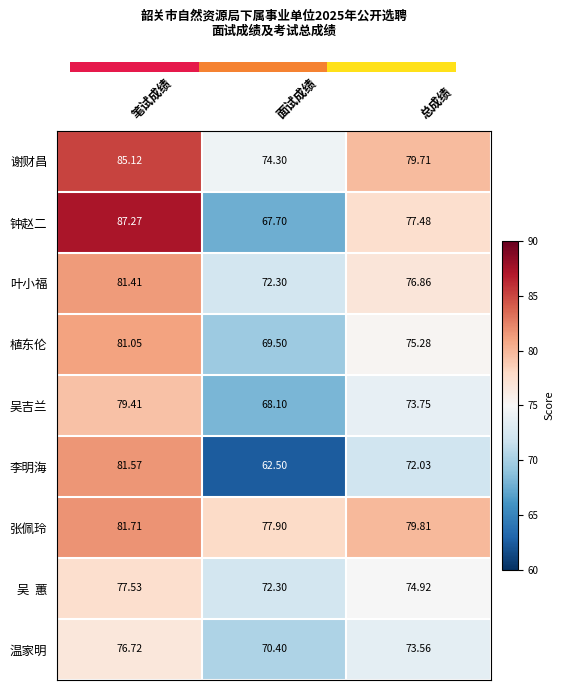

Where does the 叶小福 series first go above 76?

笔试成绩